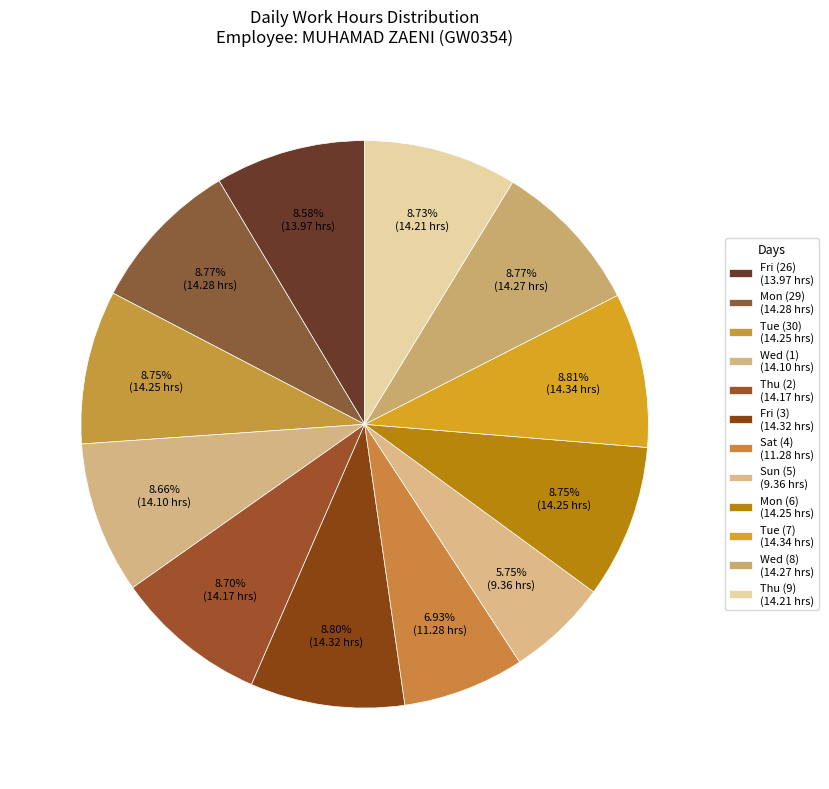

Rank the categories by value from lowest to highest.

Sun (5), Sat (4), Fri (26), Wed (1), Thu (2), Thu (9), Tue (30), Mon (6), Wed (8), Mon (29), Fri (3), Tue (7)